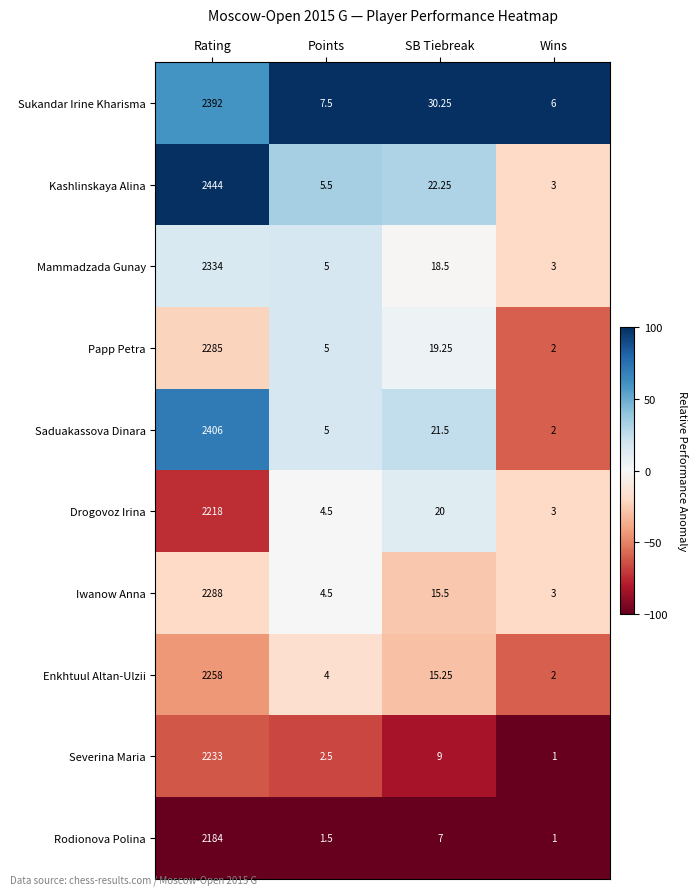

At which category is the sum across all series the highest?

Rating